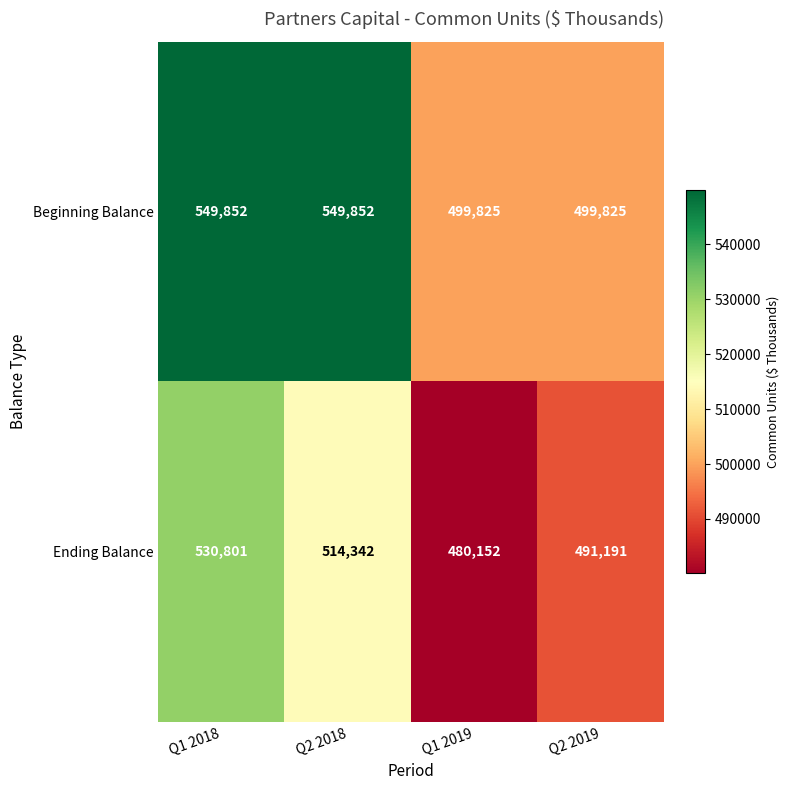

Where does the Ending Balance series first go above 514342?

Q1 2018